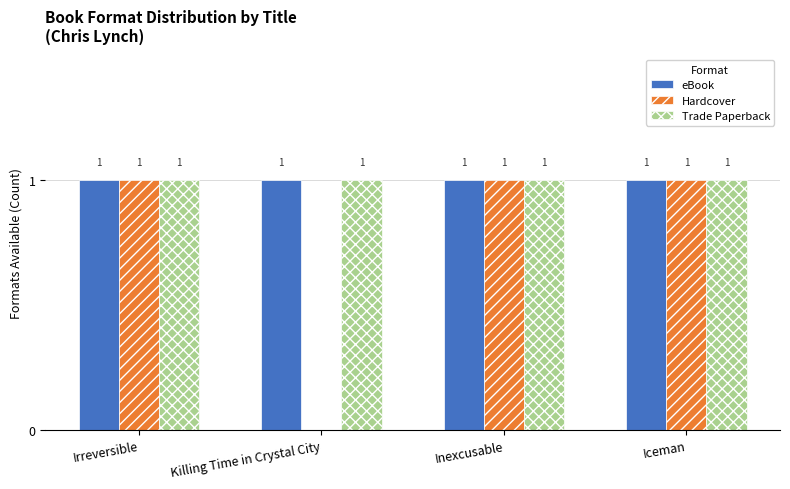

What is the sum of all Trade Paperback values?

4